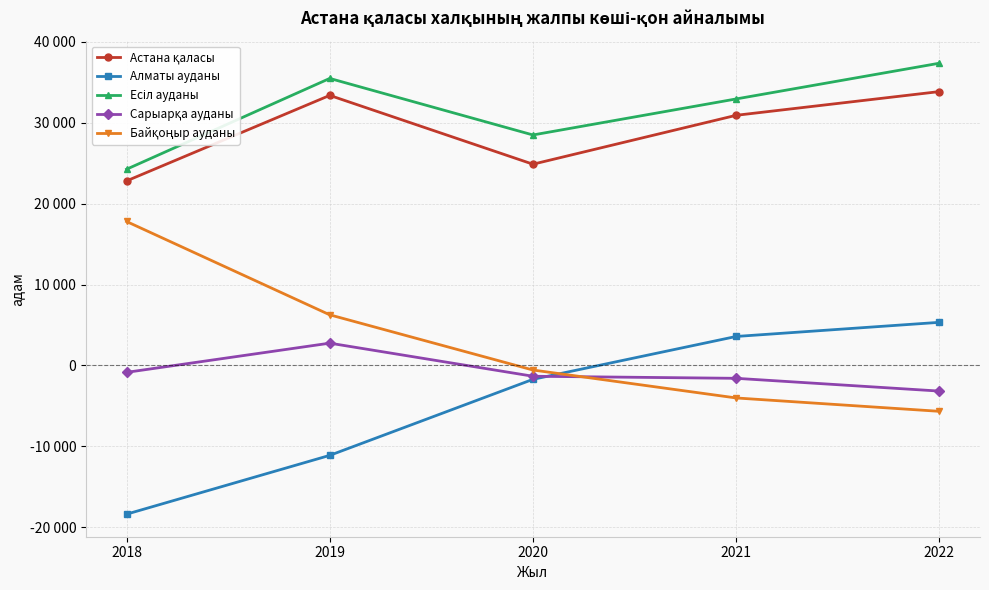

What is the highest value of the Алматы ауданы series?

5328